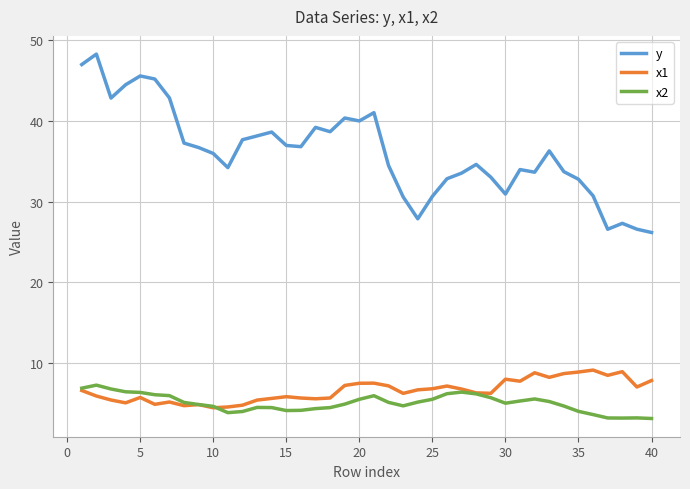

What is the maximum value for y?

48.3